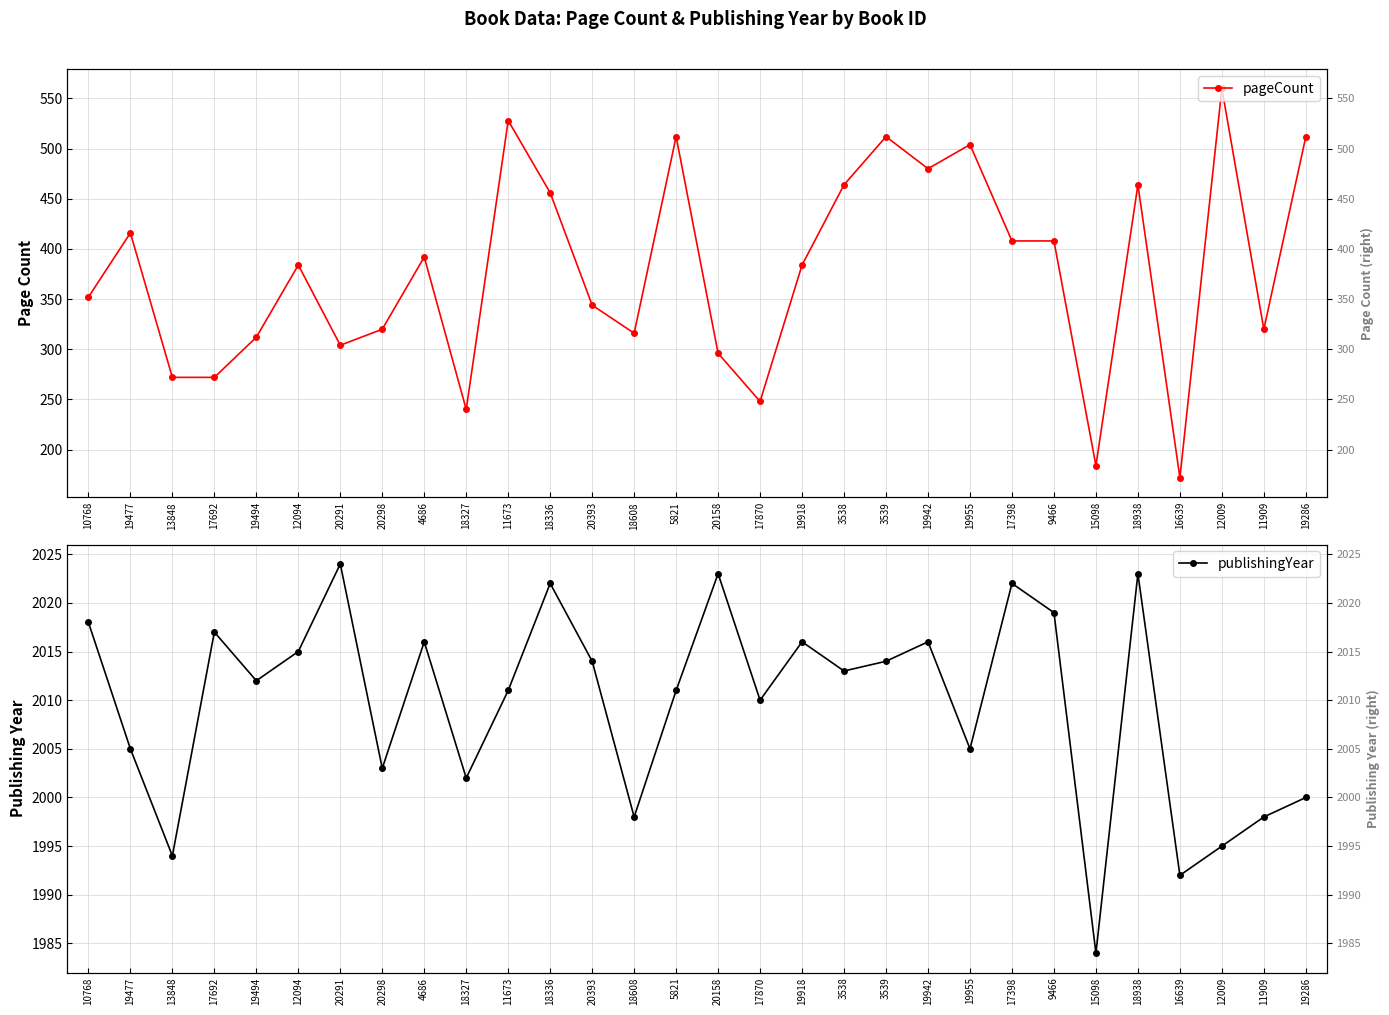

Between 18327 and 19477, which is larger?

19477